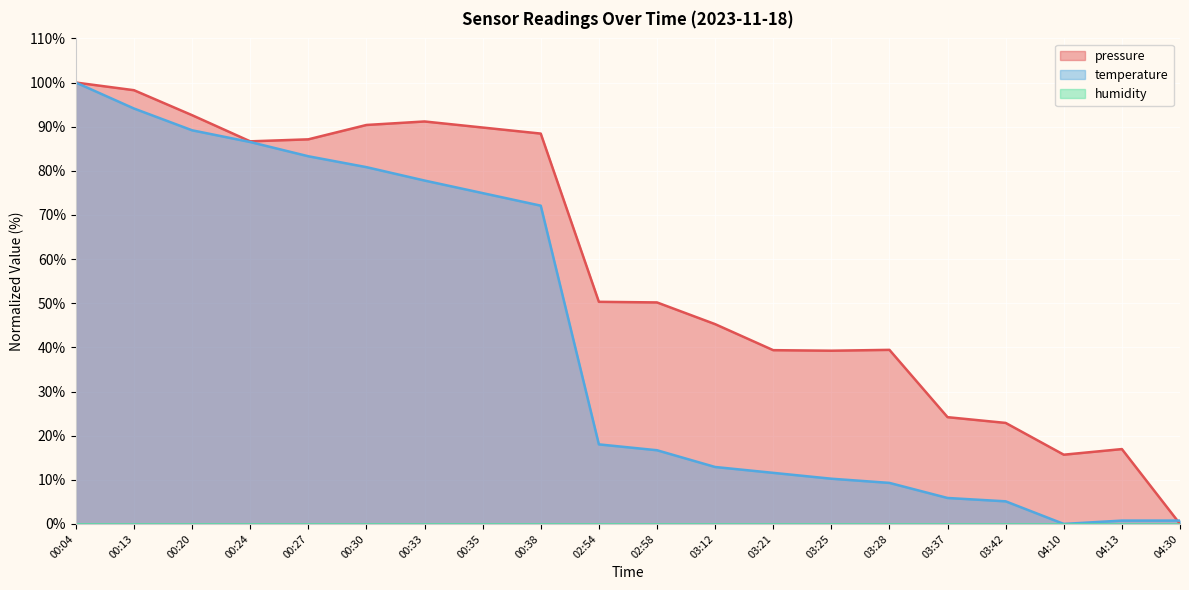

The value of temperature at 03:42 is 1.8. True or false?

False